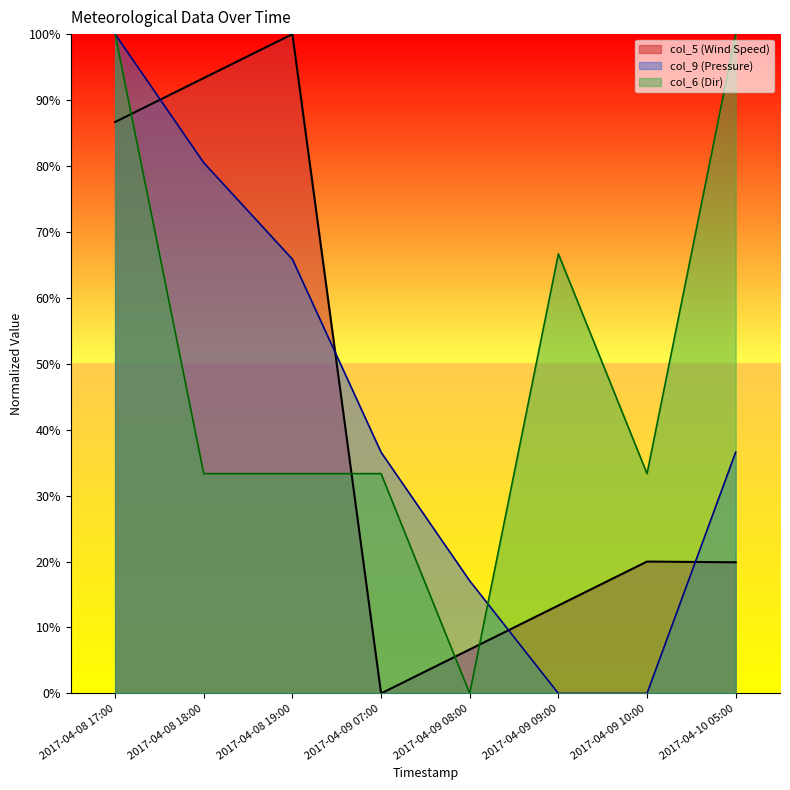

What position from the left is 2017-04-08 18:00?

2